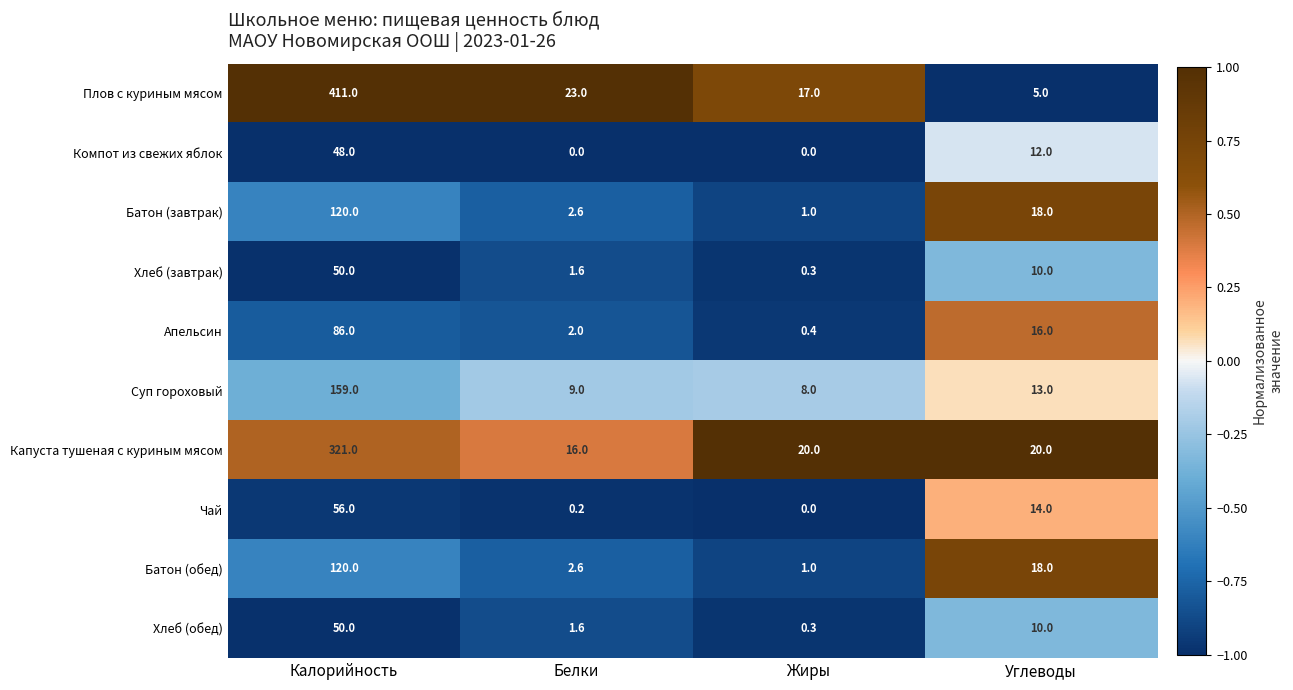

Which series has the widest spread of values?

Плов с куриным мясом